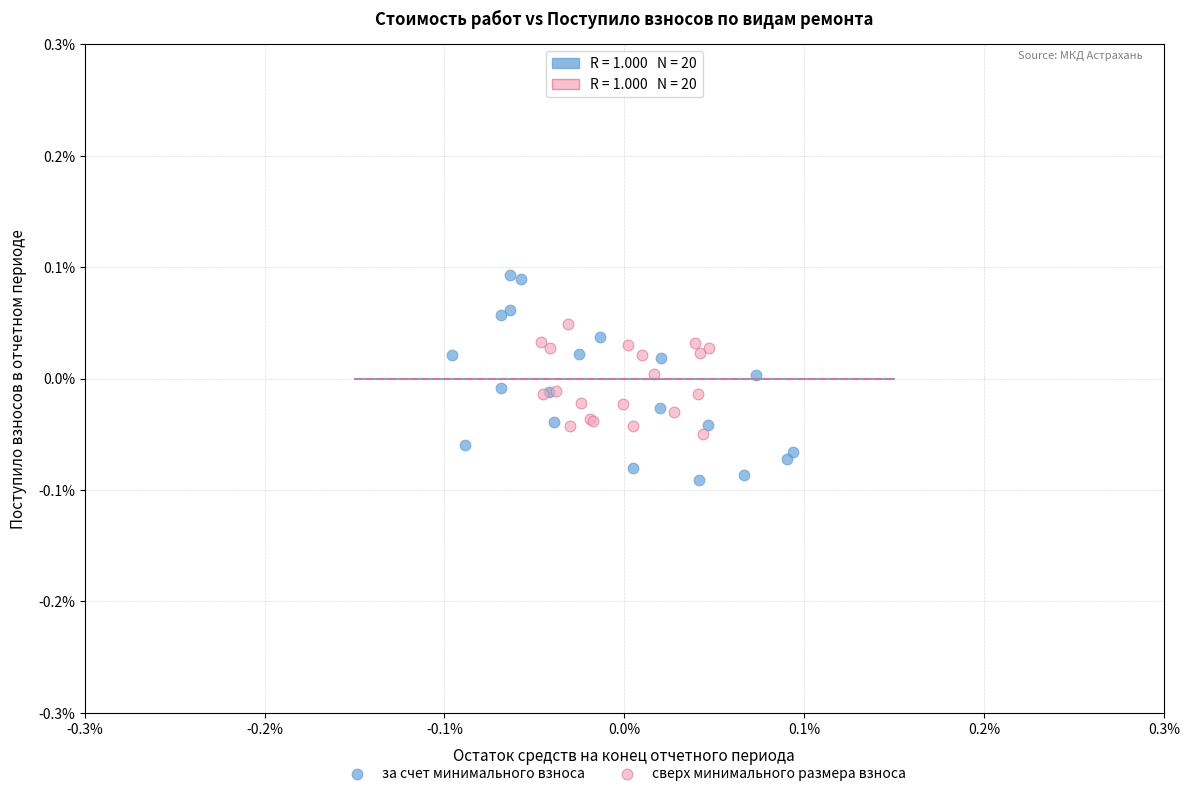

What are all the series names shown in the legend?

за счет минимального взноса, сверх минимального размера взноса